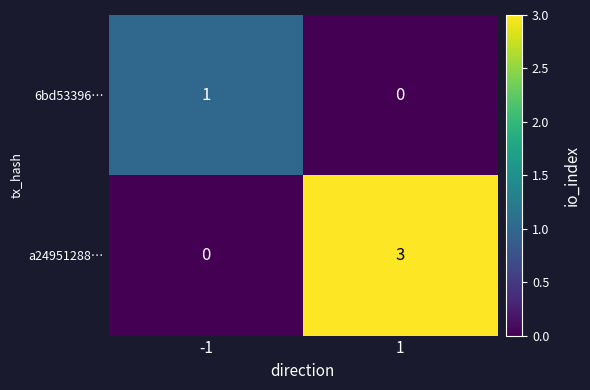

What is the total value across all series at -1?

1